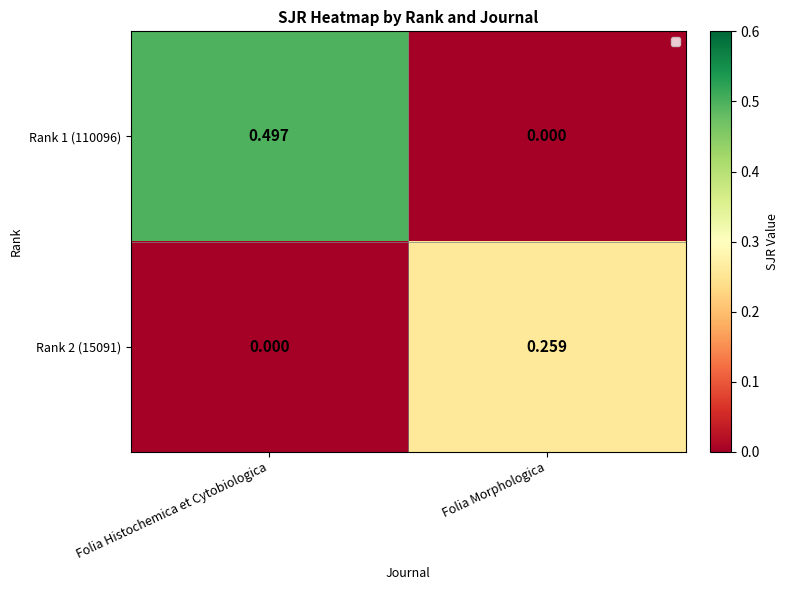

At which label does Rank 1 (110096) reach its peak?

Folia Histochemica et Cytobiologica